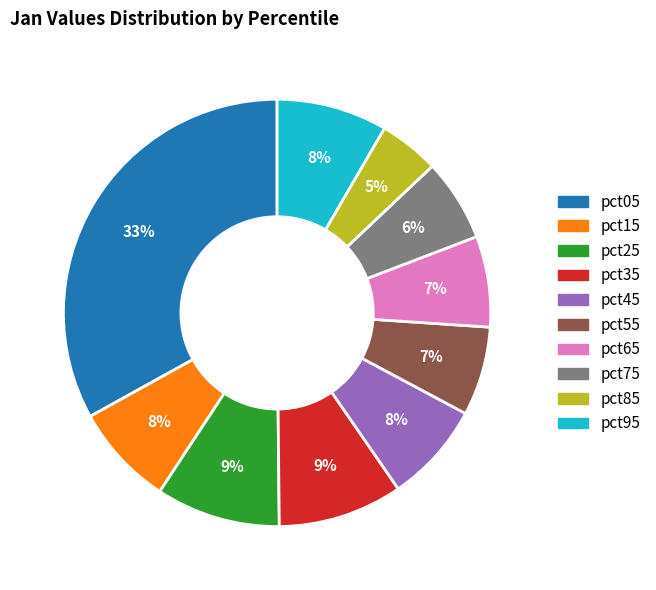

The pct75 slice represents 6% of the pie. True or false?

True